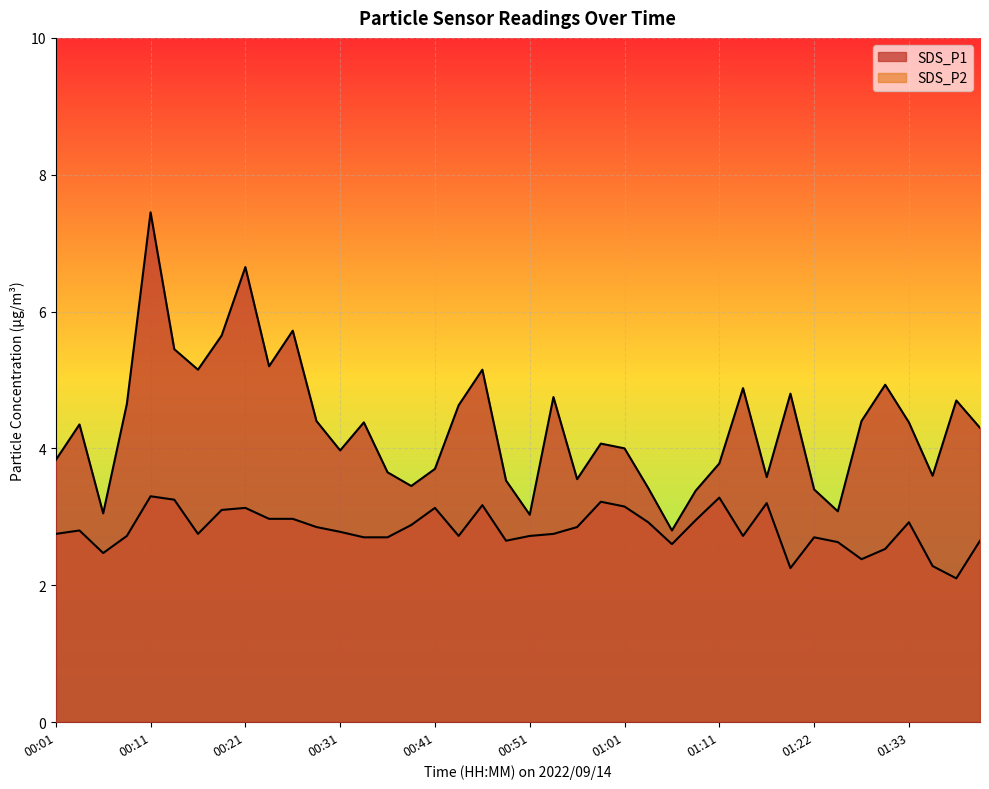

At which label does SDS_P2 reach its minimum?

01:38